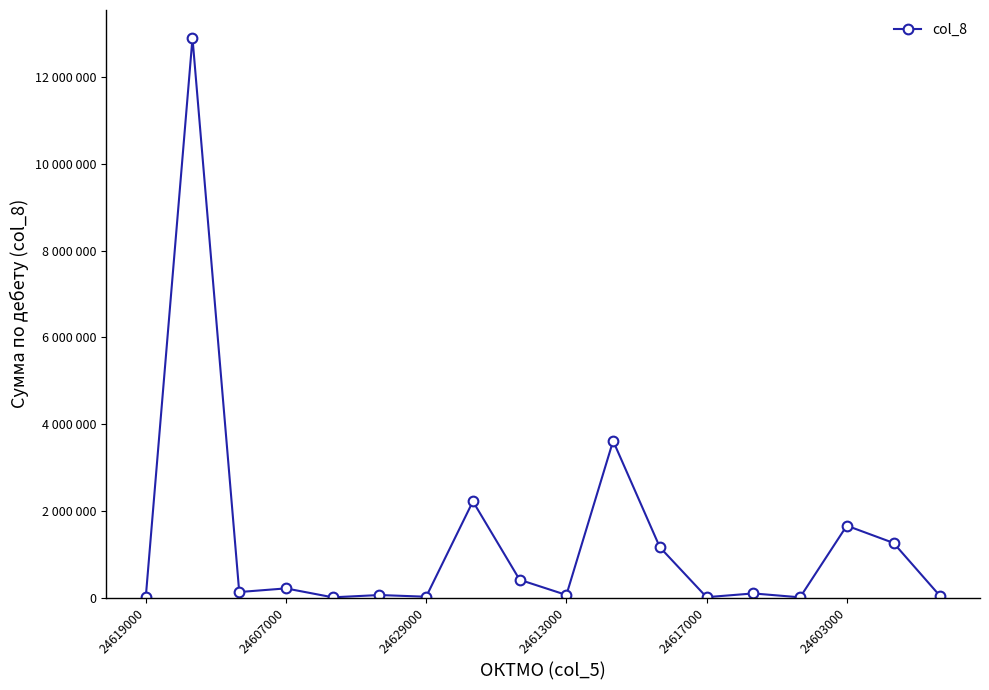

Does the chart have visible grid lines?

No